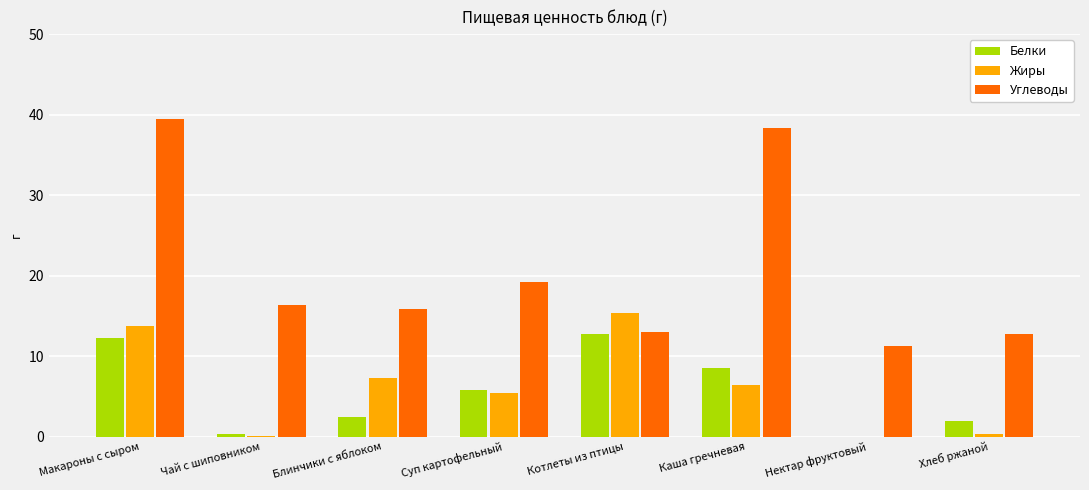

At which category is the sum across all series the highest?

Макароны с сыром